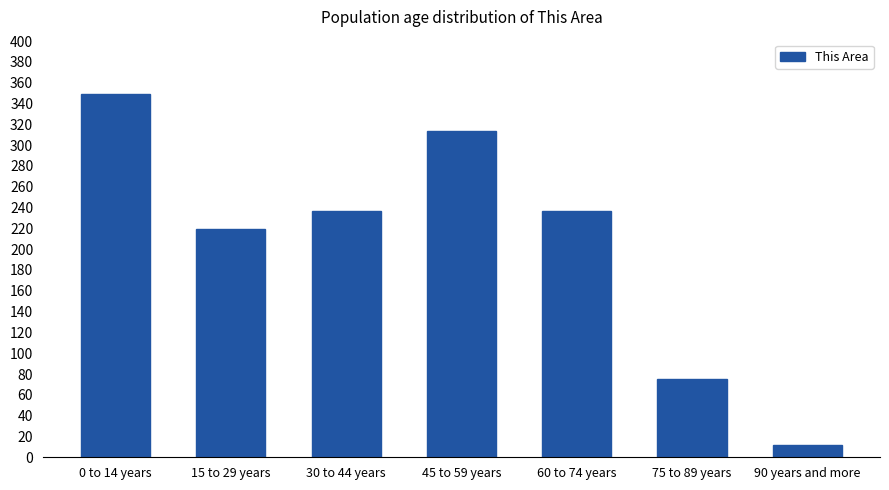

Approximately how many times larger is the value at 15 to 29 years compared to 90 years and more?

18.2